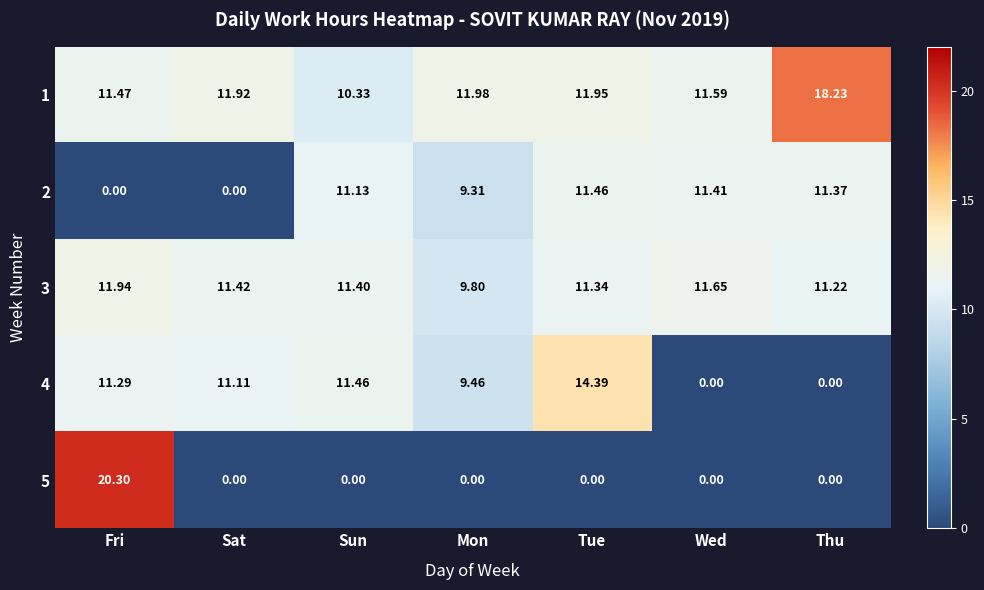

Which category has the highest value in the 4 series?

Tue